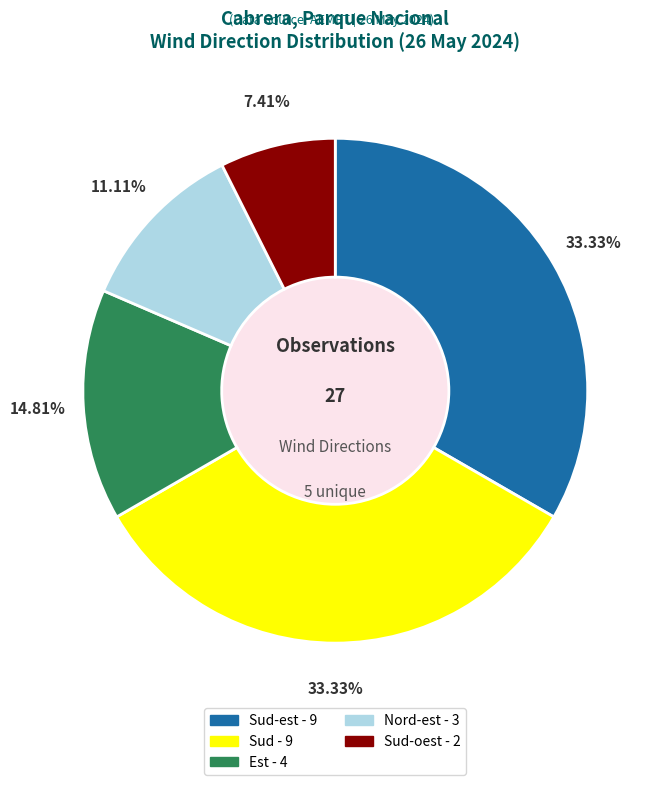

Is there any slice that represents more than half of the pie?

No